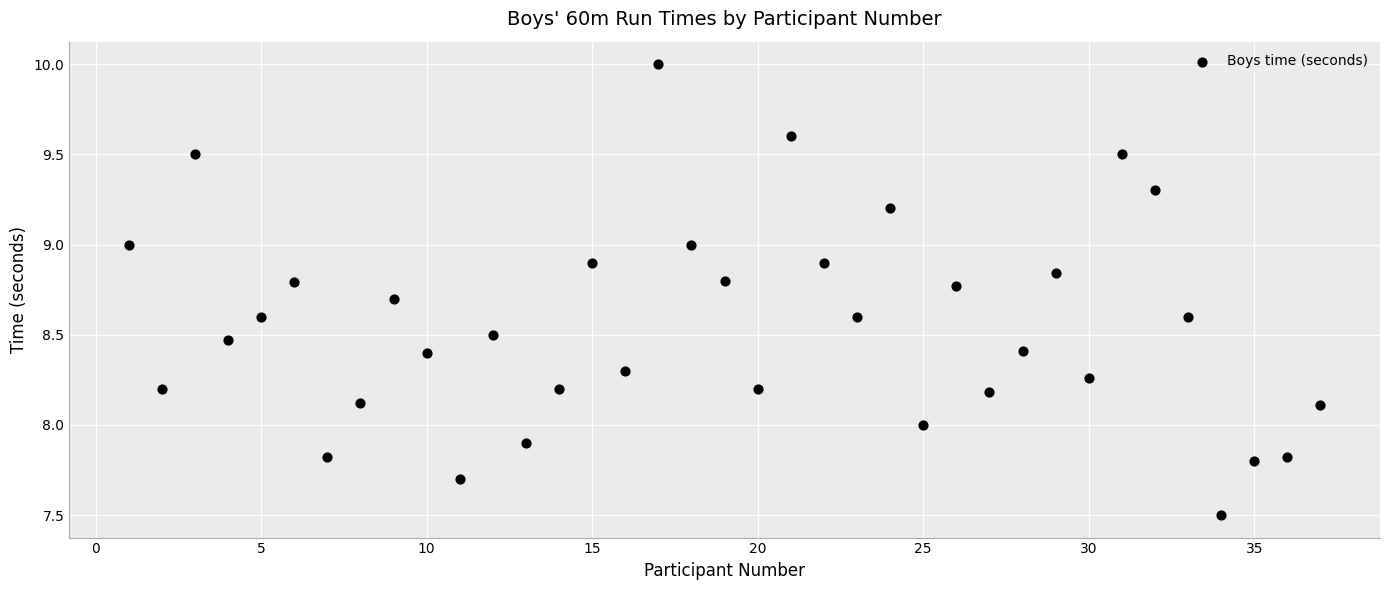

What is the range of X values (max minus min)?

36.0